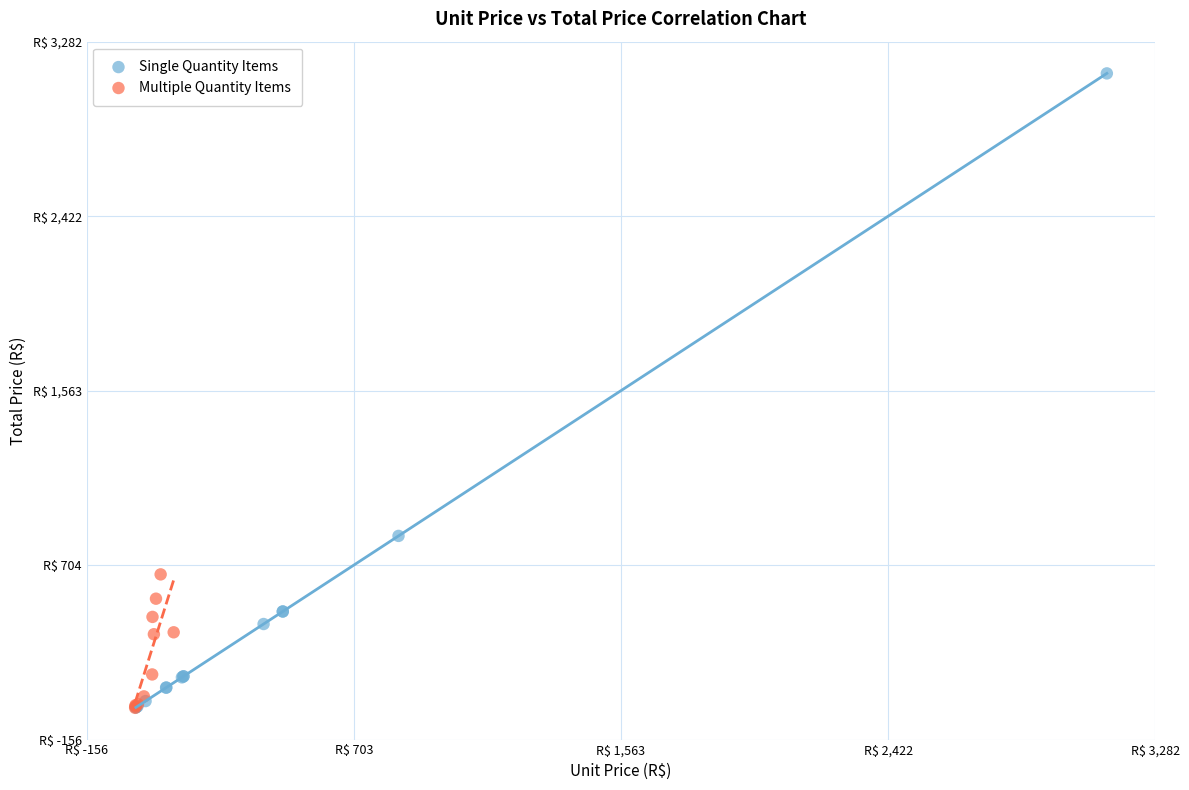

What are all the series names shown in the legend?

Single Quantity Items, Multiple Quantity Items